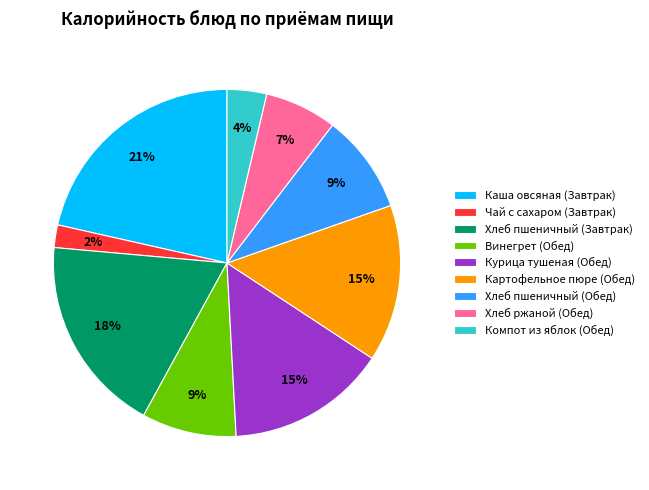

Which slice is the smallest?

Чай с сахаром (Завтрак)